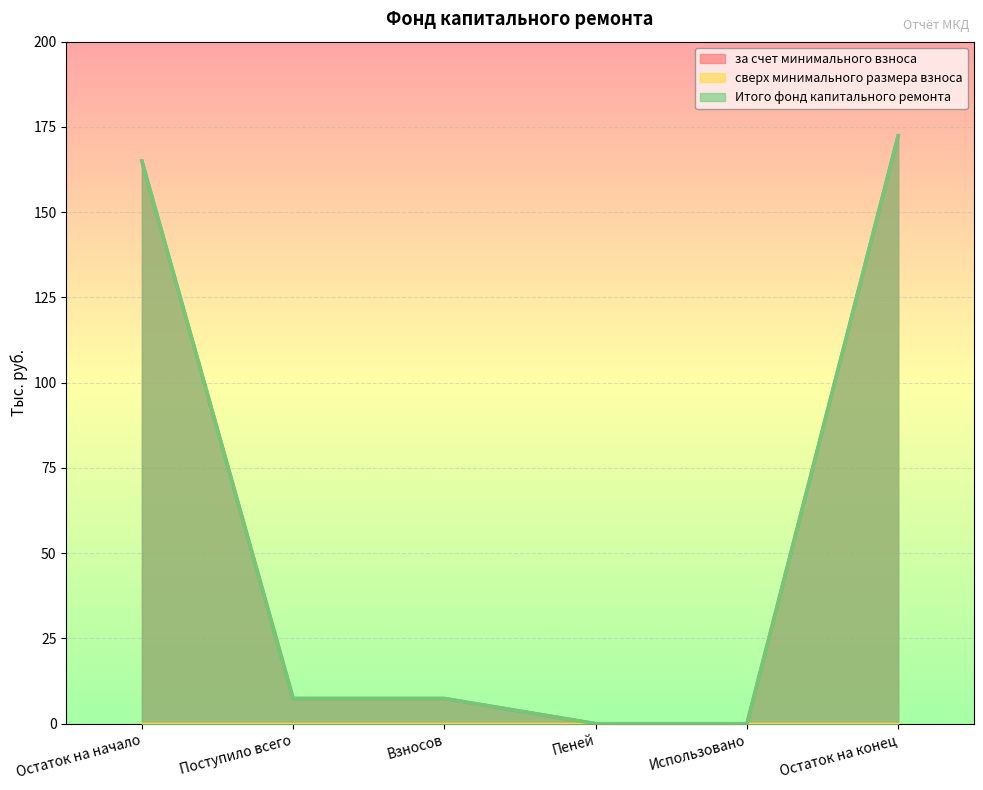

What is the sum of the Итого фонд капитального ремонта values at Поступило всего and Остаток на конец?

179.8